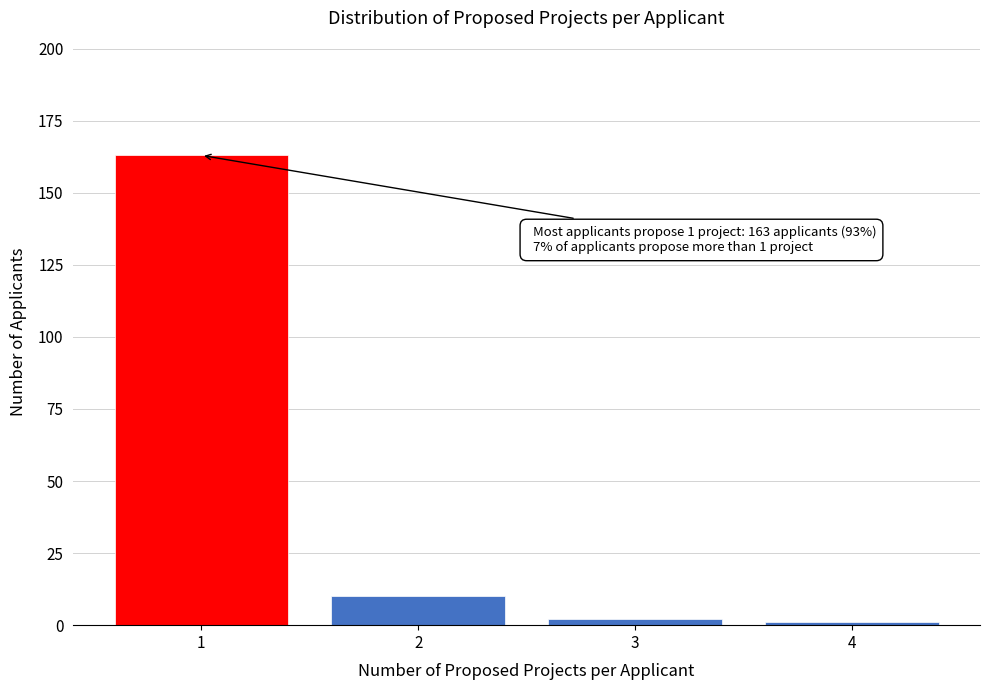

Reading left to right, list all the values displayed in this chart.

1=163	2=10	3=2	4=1